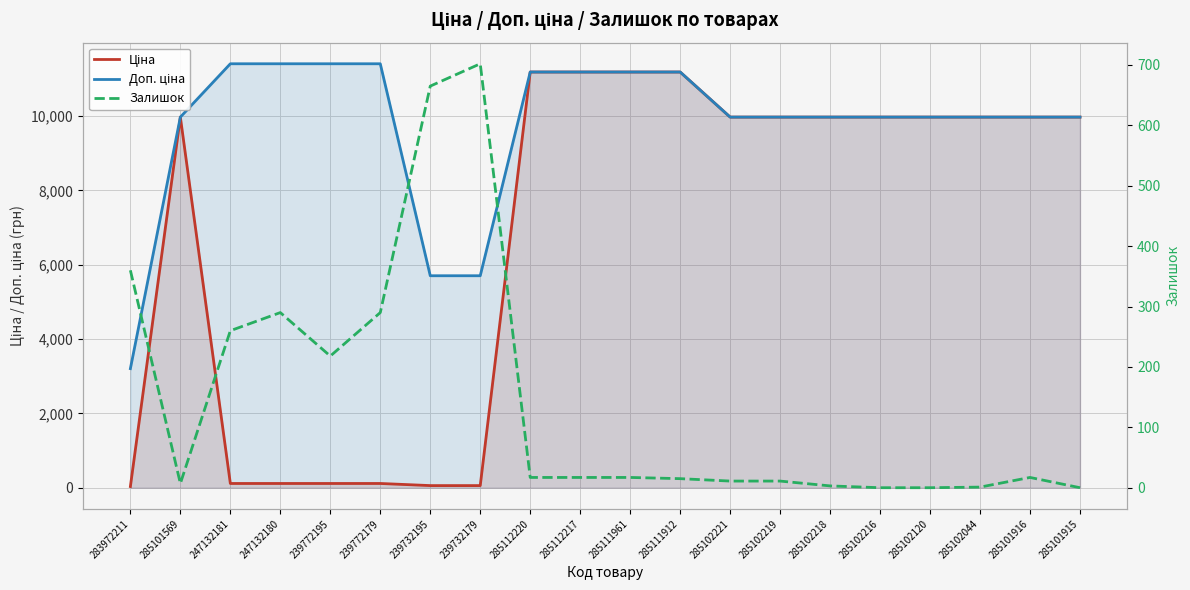

True or false: Доп. ціна has more than 0 points higher than both neighbors.

False